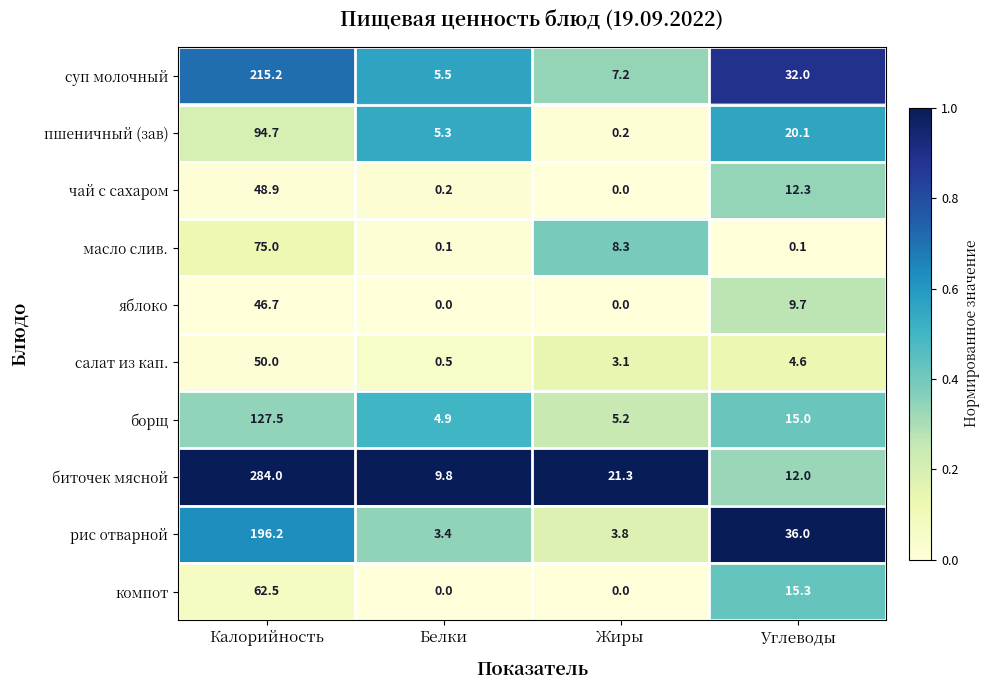

Rank the series at Углеводы from lowest to highest value.

масло слив., салат из кап., яблоко, биточек мясной, чай с сахаром, борщ, компот, пшеничный (зав), суп молочный, рис отварной